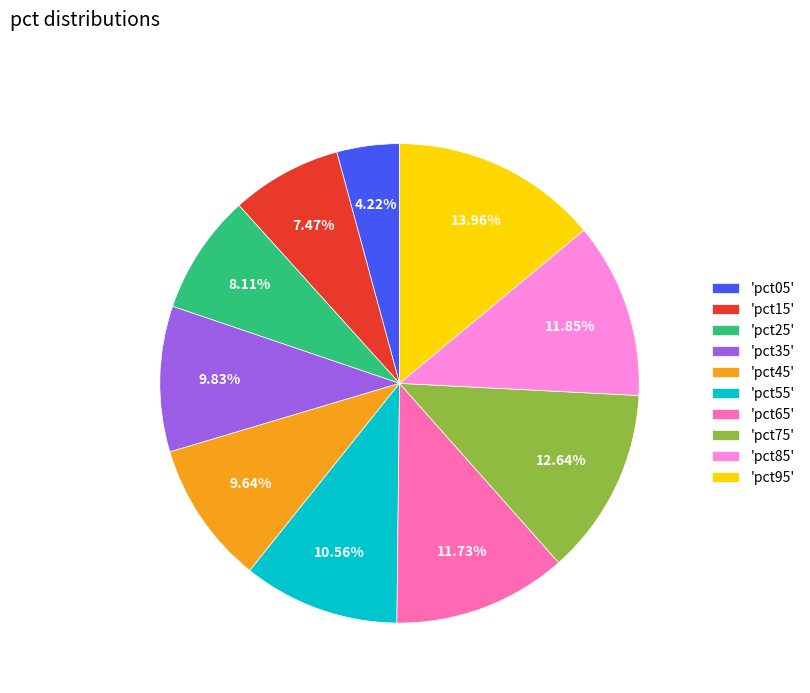

How many segments does this pie chart have?

10